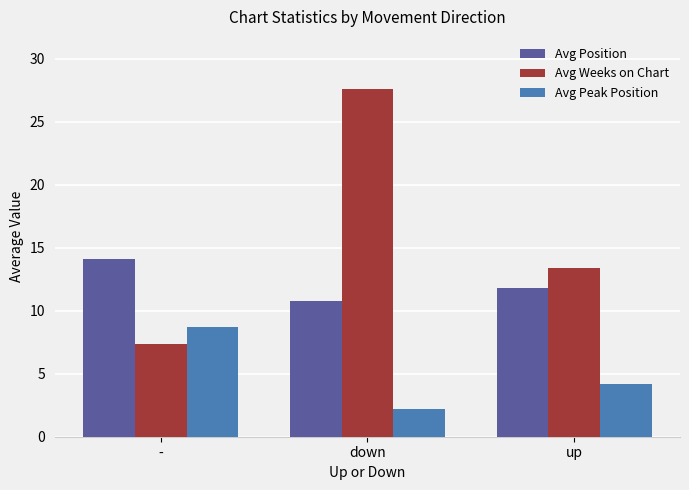

What is the label of the 3rd bar from the left?

up